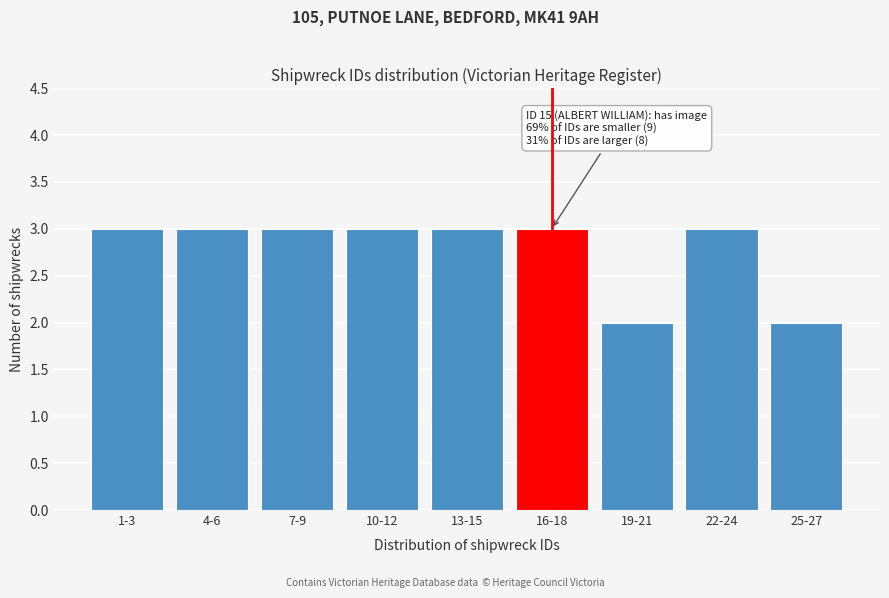

Reading left to right, extract all data points from this chart.

3	3	3	3	3	3	2	3	2